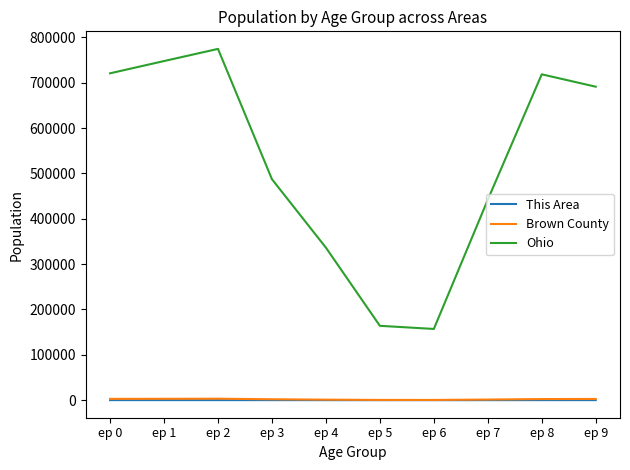

What is the difference between the Brown County values at ep 3 and ep 2?

1212